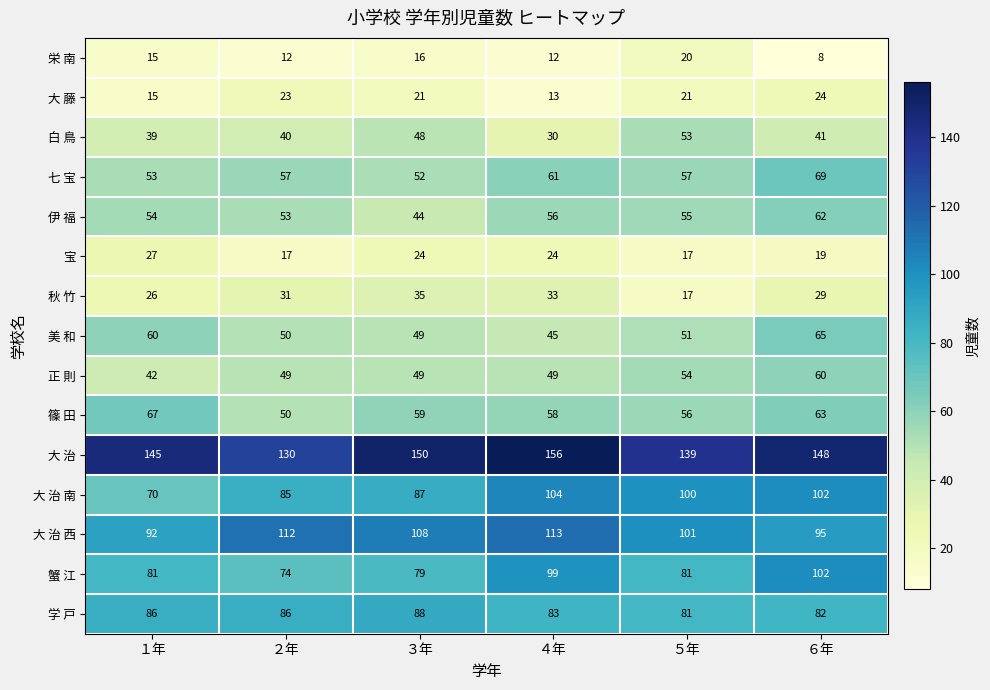

What is the smallest value displayed?

8